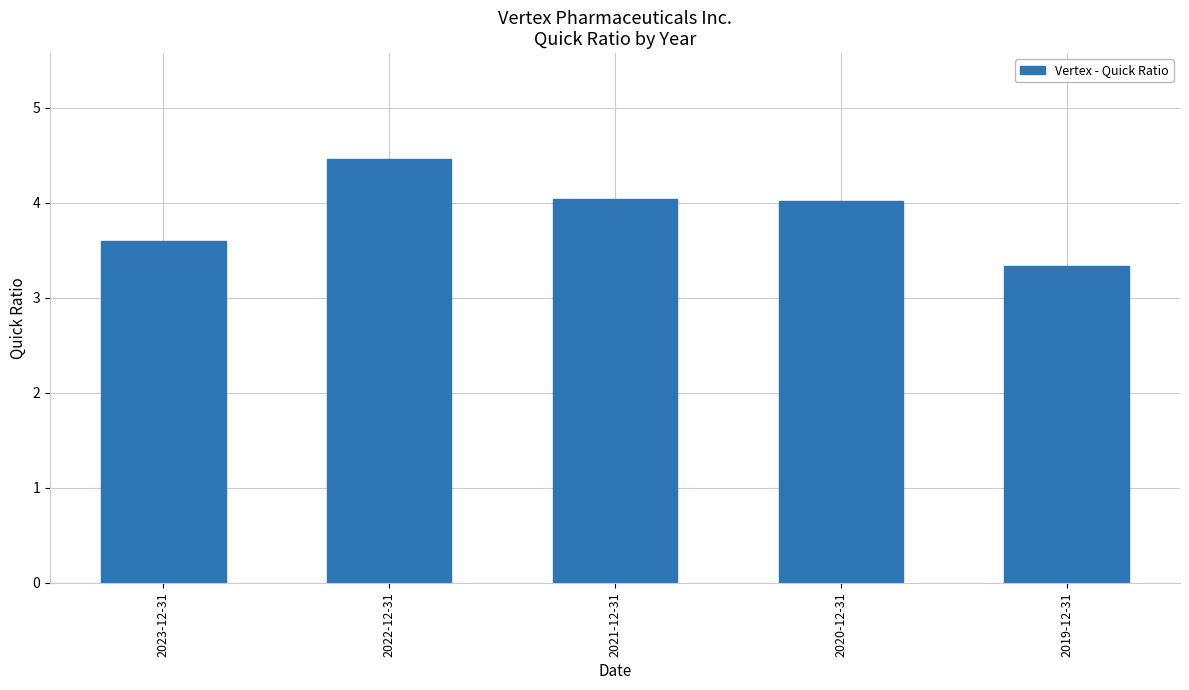

What is the ratio of the value at 2022-12-31 to the value at 2021-12-31?

1.1